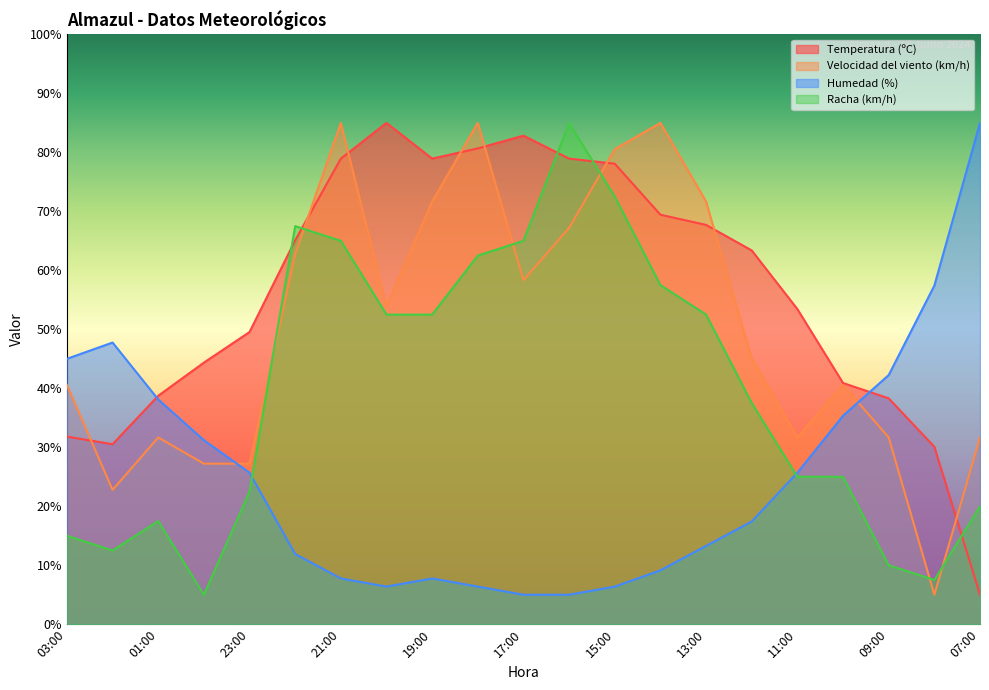

At which category does Humedad (%) reach its first local valley?

20:00